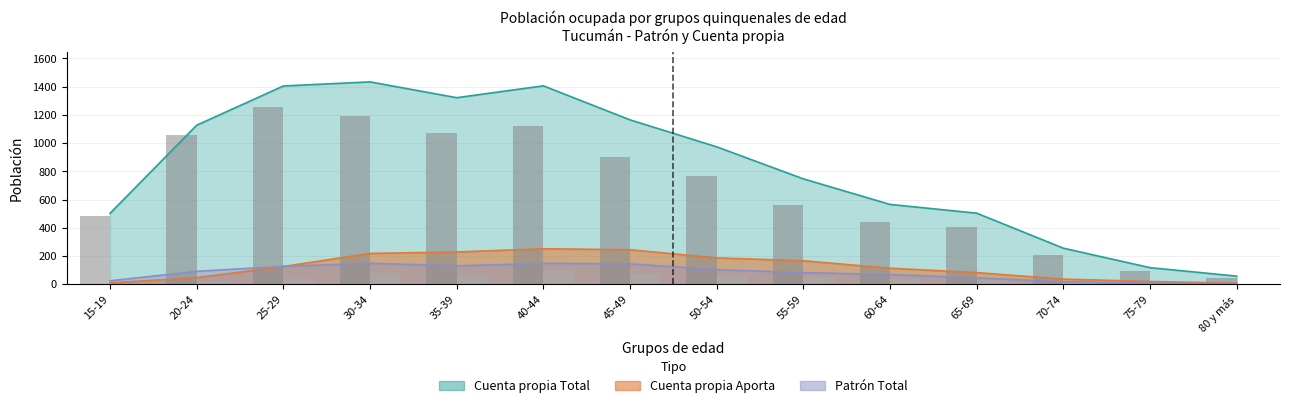

Is it true that Cuenta propia No aporta equals 404 at 65-69?

True